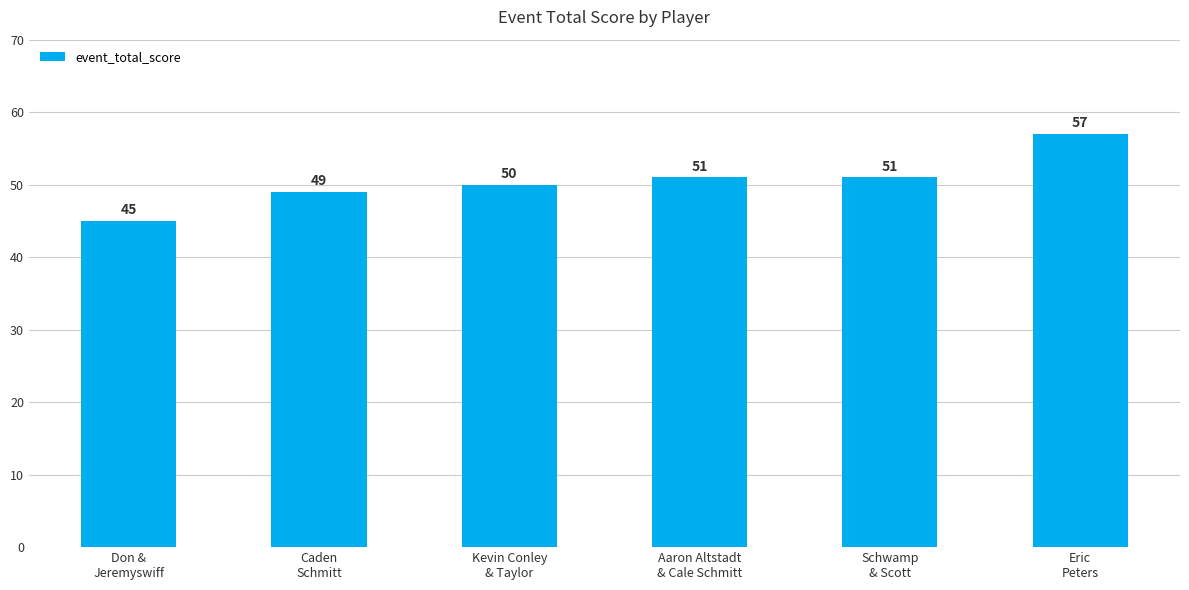

Reading right to left, what are all the values shown in this chart?

57	51	51	50	49	45